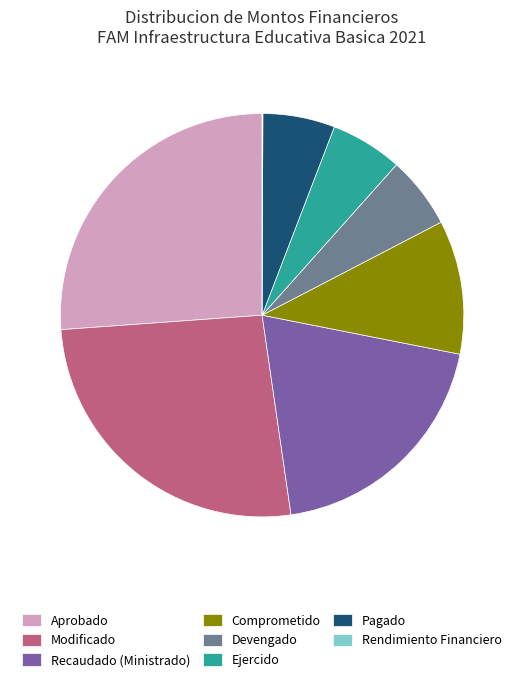

Do Pagado and Modificado together represent more than half of the pie?

No